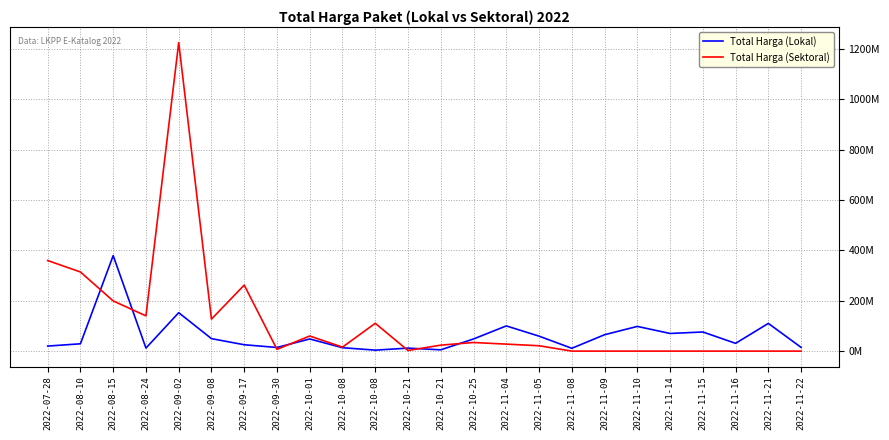

At which category does Total Harga (Lokal) reach its first local peak?

2022-08-15